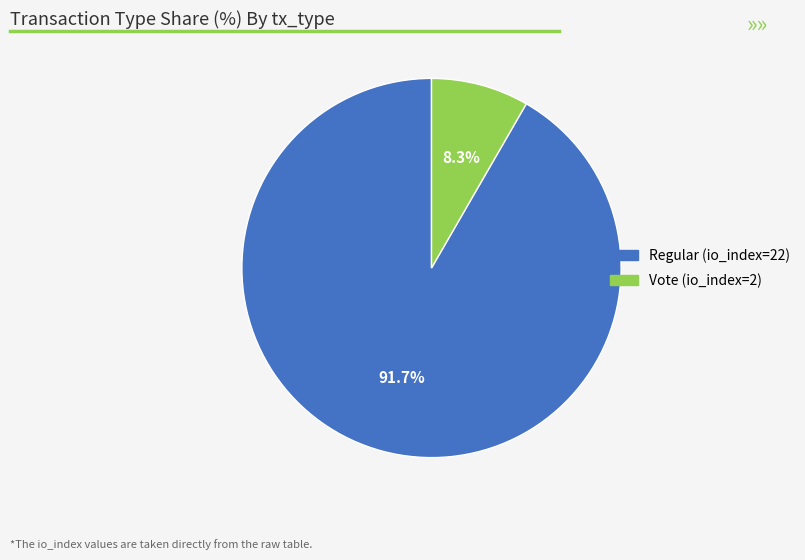

To the nearest percent, what is the difference between the Regular (io_index=22) and Vote (io_index=2) slice percentages?

83%